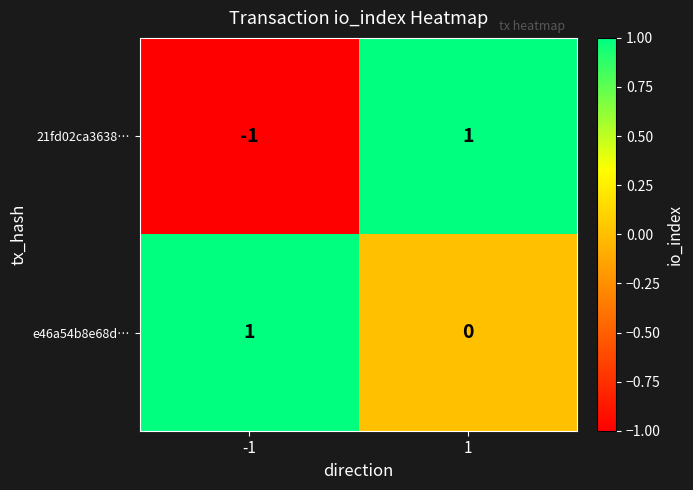

Reading left to right, transcribe all the data shown in this chart.

21fd02ca3638…: -1	1
e46a54b8e68d…: 1	0